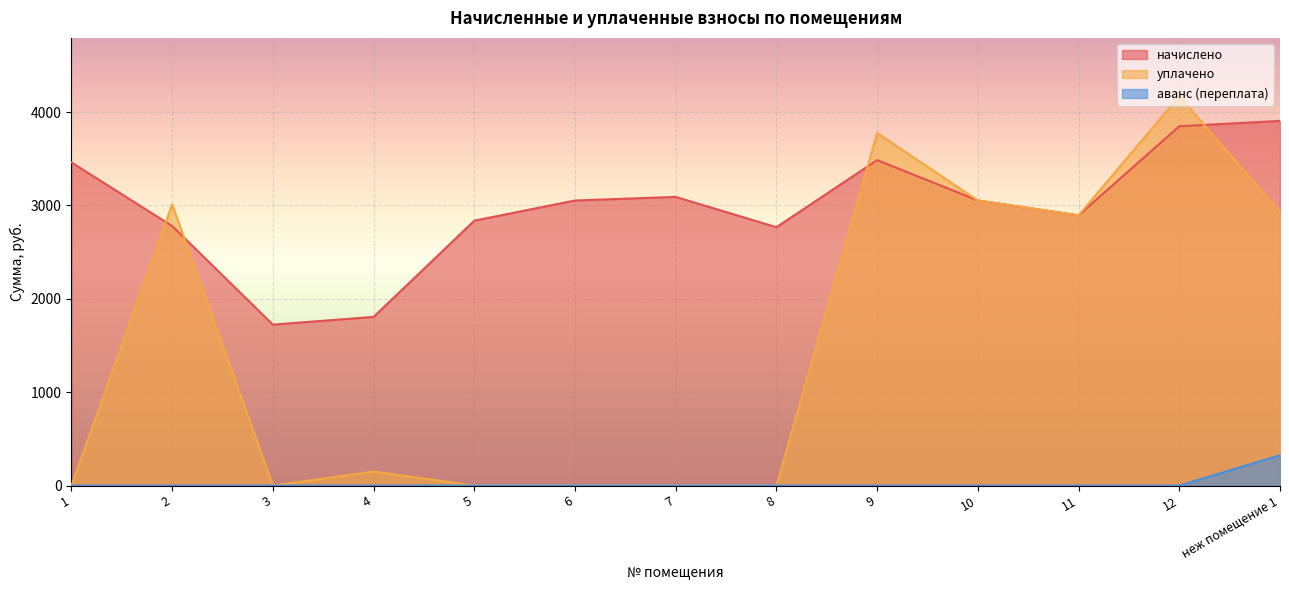

The начислено series shows 5481.8 at 1. True or false?

False